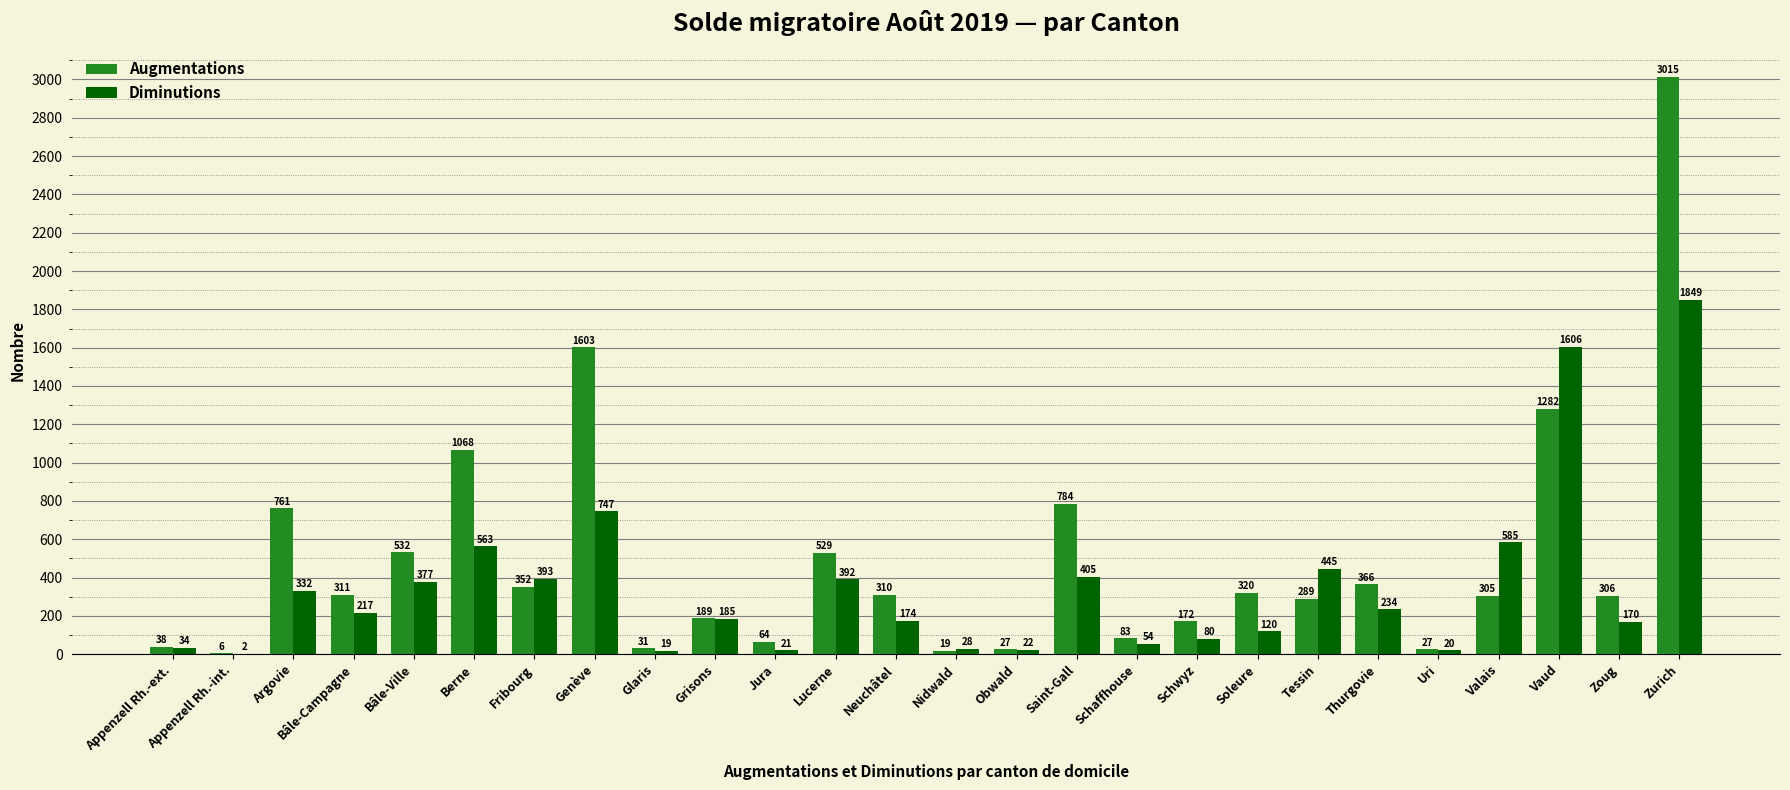

What is the maximum value for Diminutions?

1849